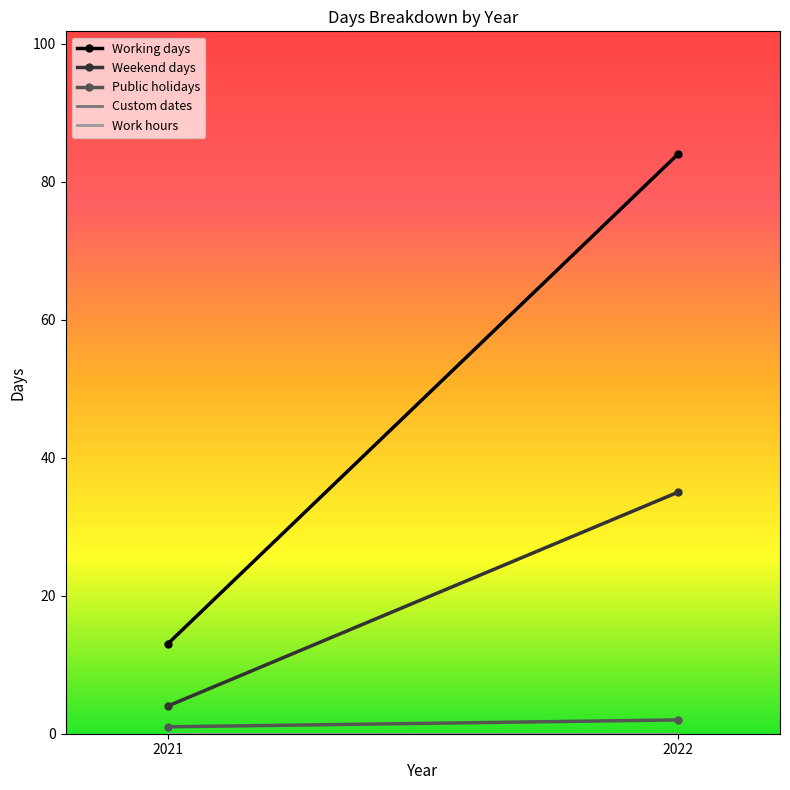

At which label does Custom dates reach its minimum?

2021